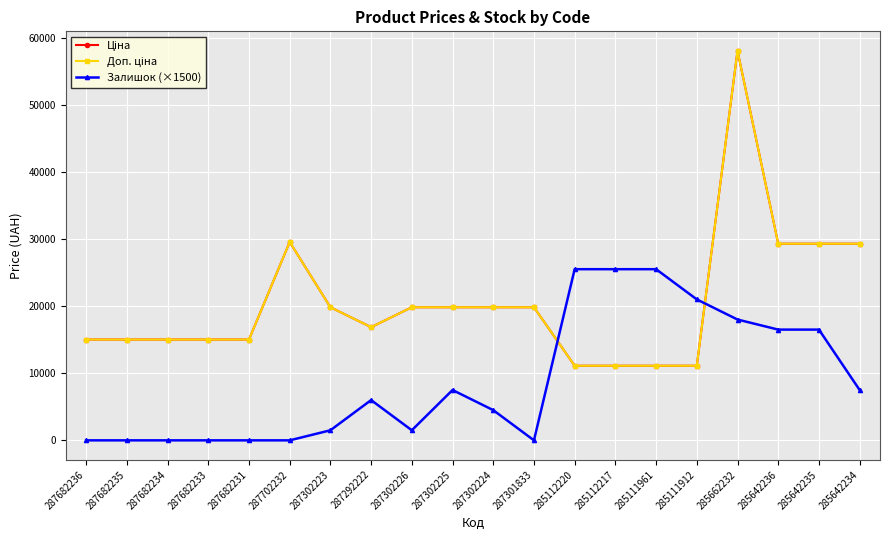

Which category has the lowest value in the Залишок (×1500) series?

287682236